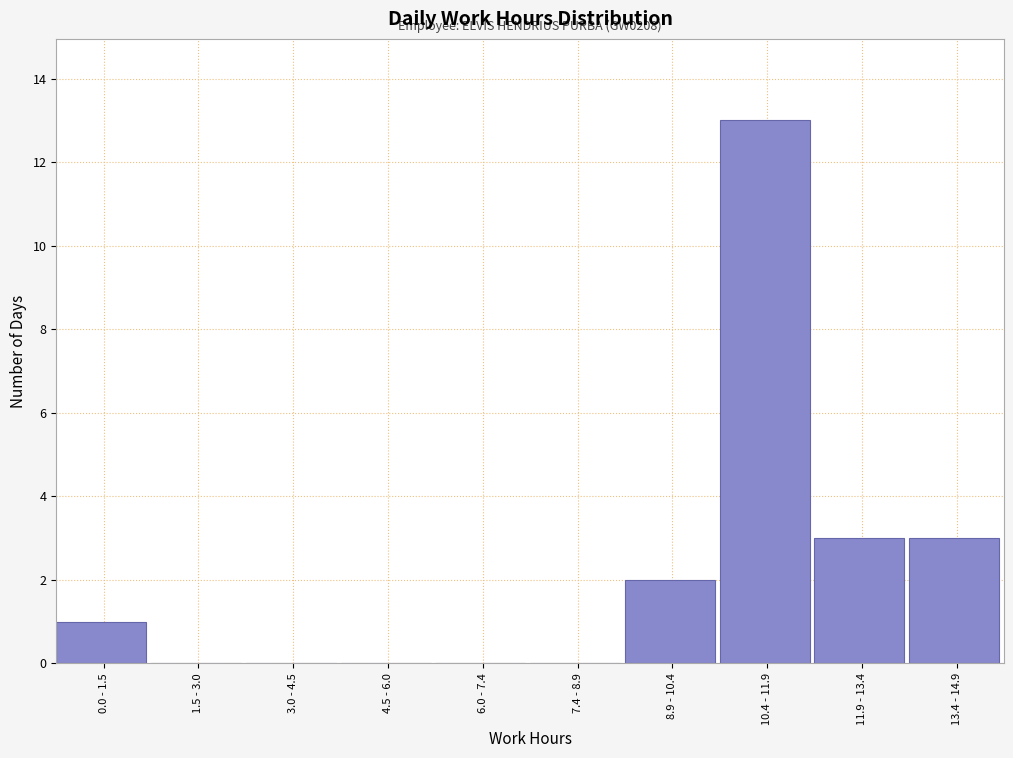

Reading right to left, what are all the values shown in this chart?

13.4 - 14.9=3	11.9 - 13.4=3	10.4 - 11.9=13	8.9 - 10.4=2	7.4 - 8.9=0	6.0 - 7.4=0	4.5 - 6.0=0	3.0 - 4.5=0	1.5 - 3.0=0	0.0 - 1.5=1